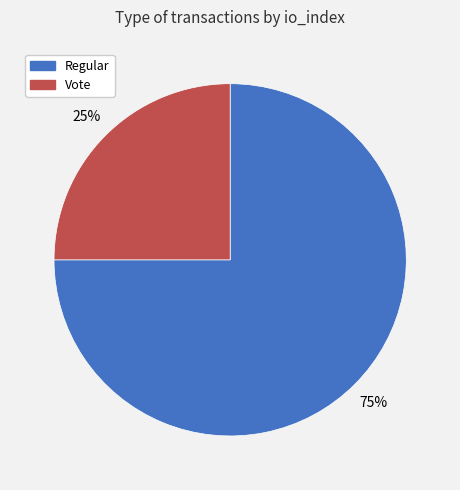

To the nearest percent, what is the difference between the largest and smallest slice percentages?

50%